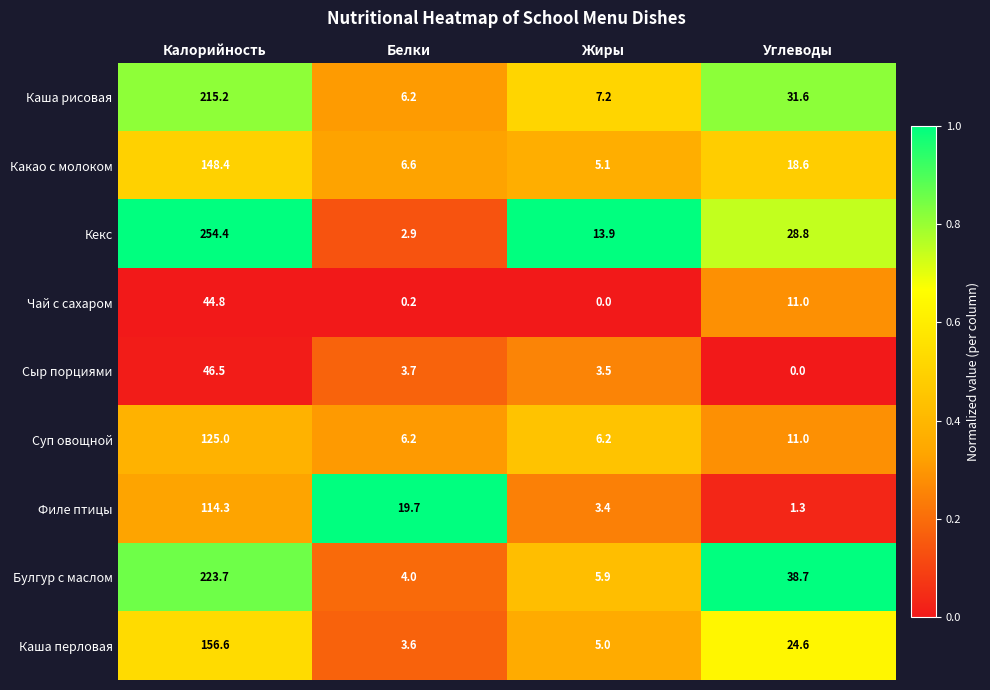

What is the sum of all Сыр порциями values?

53.7